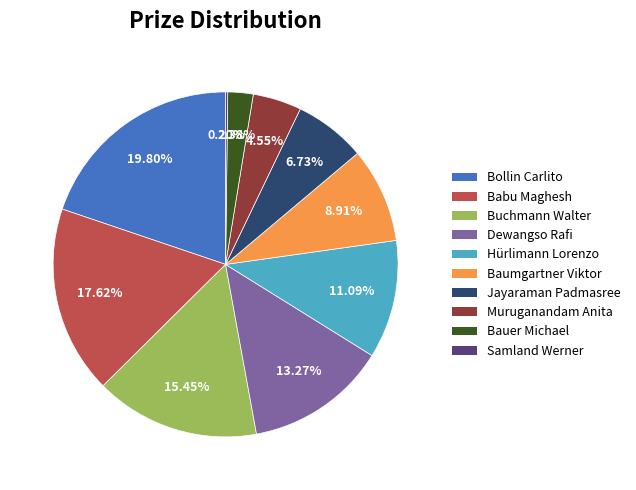

Is it true that Baumgartner Viktor is 1% of the pie?

False